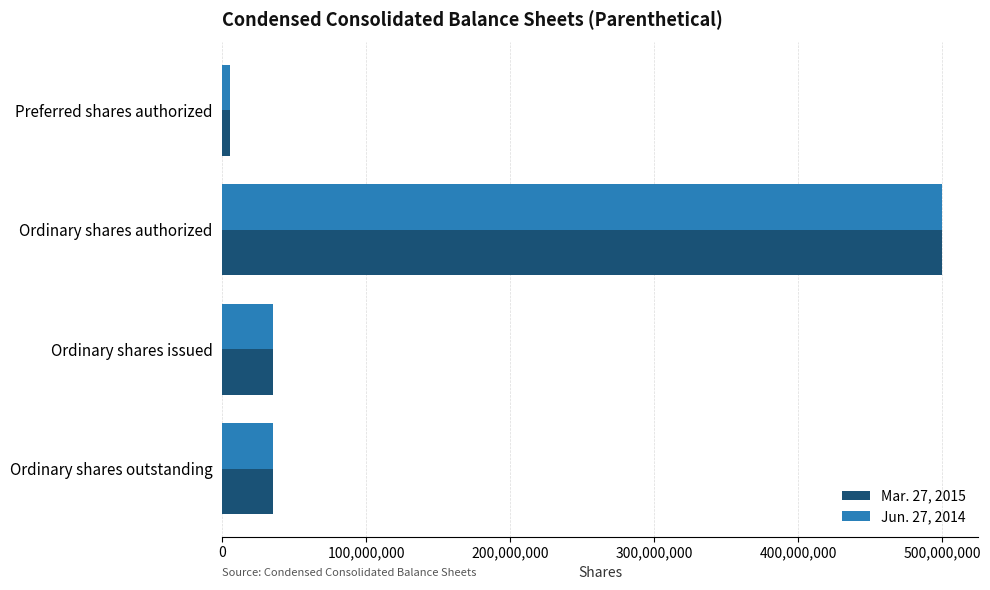

What is the lowest value of the Jun. 27, 2014 series?

5000000